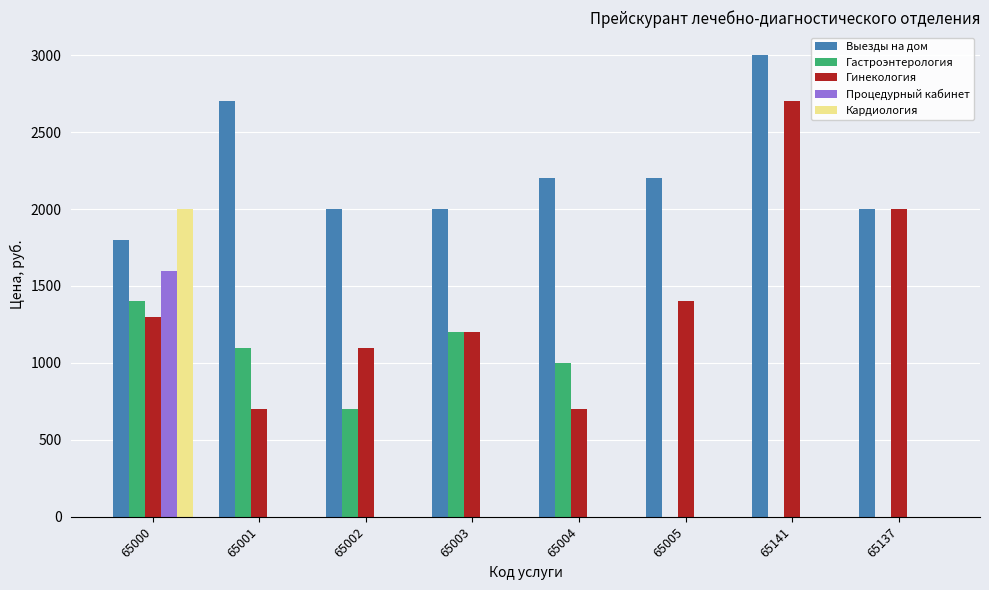

Reading left to right, what are all the values shown in this chart?

Выезды на дом: 1800	2700	2000	2000	2200	2200	3000	2000
Гастроэнтерология: 1400	1100	700	1200	1000	0	0	0
Гинекология: 1300	700	1100	1200	700	1400	2700	2000
Процедурный кабинет: 1600	0	0	0	0	0	0	0
Кардиология: 2000	0	0	0	0	0	0	0